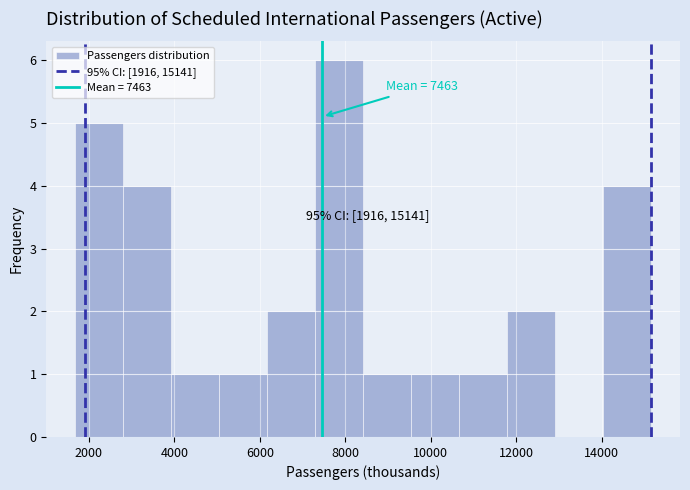

Which range on the x-axis has the tallest bar?

7200 to 8400